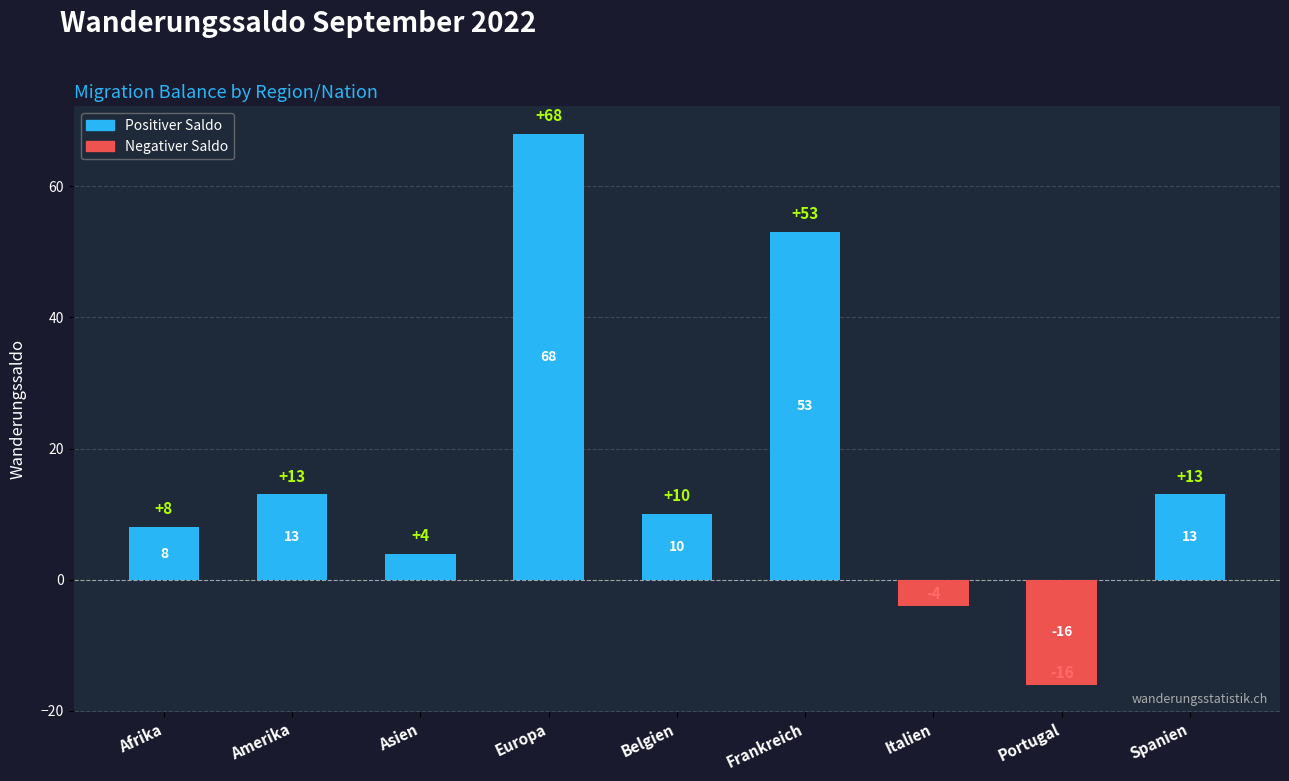

Approximately how many times larger is the value at Frankreich compared to Europa?

0.8